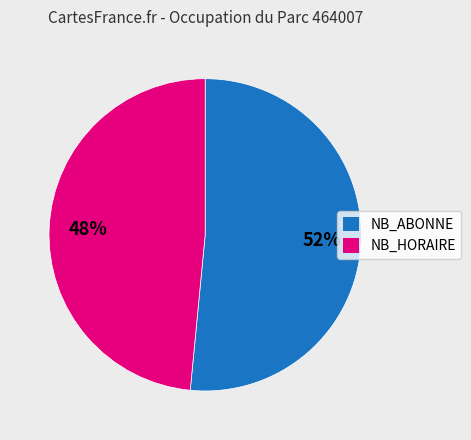

Which has a higher value, NB_ABONNE or NB_HORAIRE?

NB_ABONNE